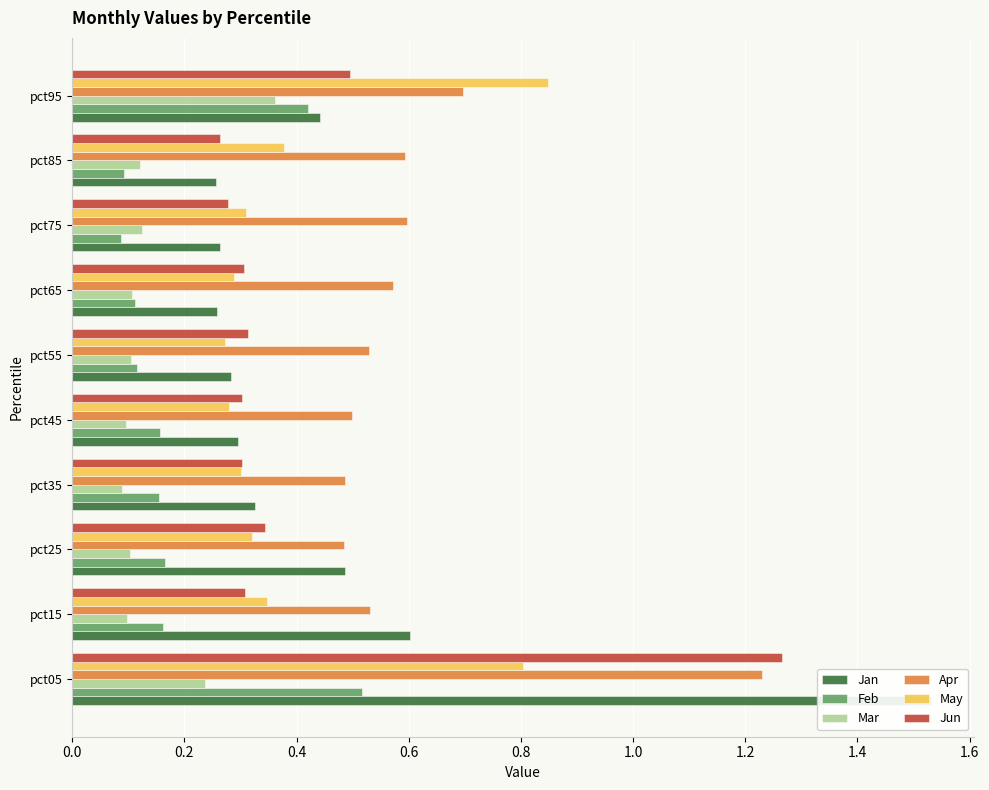

Are the bars horizontal?

Yes